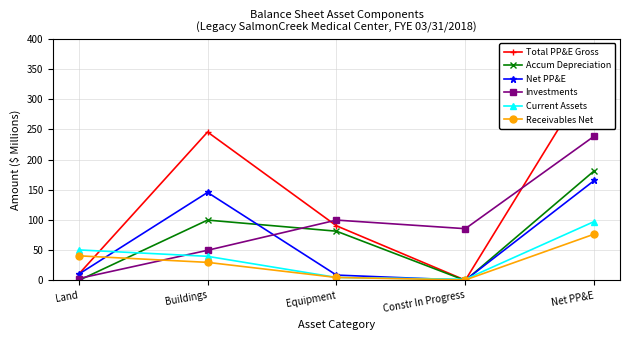

What is the sum of the Receivables Net values at Land and Equipment?

45.9